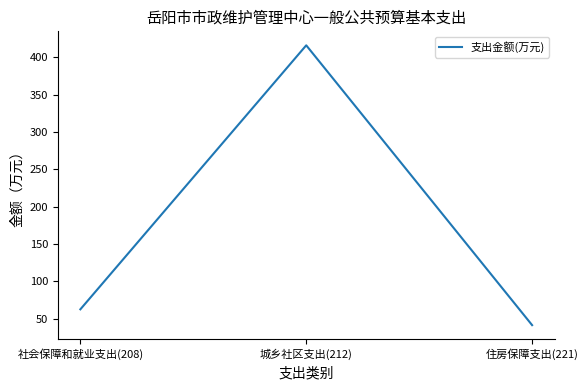

How many lines are shown in the chart?

1